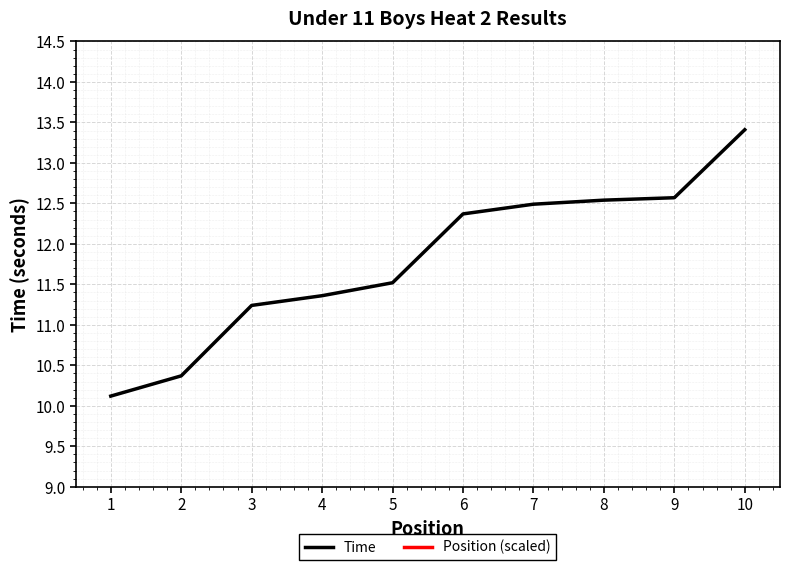

True or false: Position (scaled) and Time intersect in this chart.

False